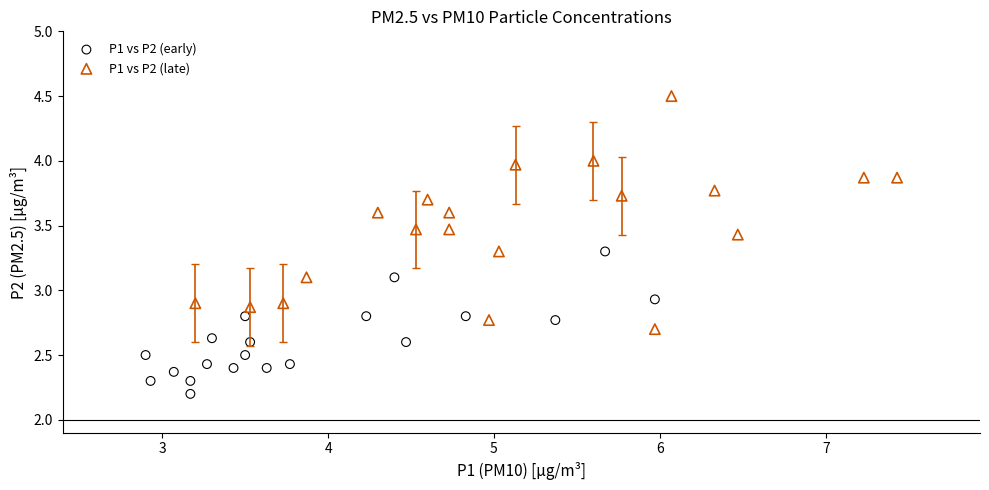

Which series reaches the maximum Y coordinate?

P1 vs P2 (late)